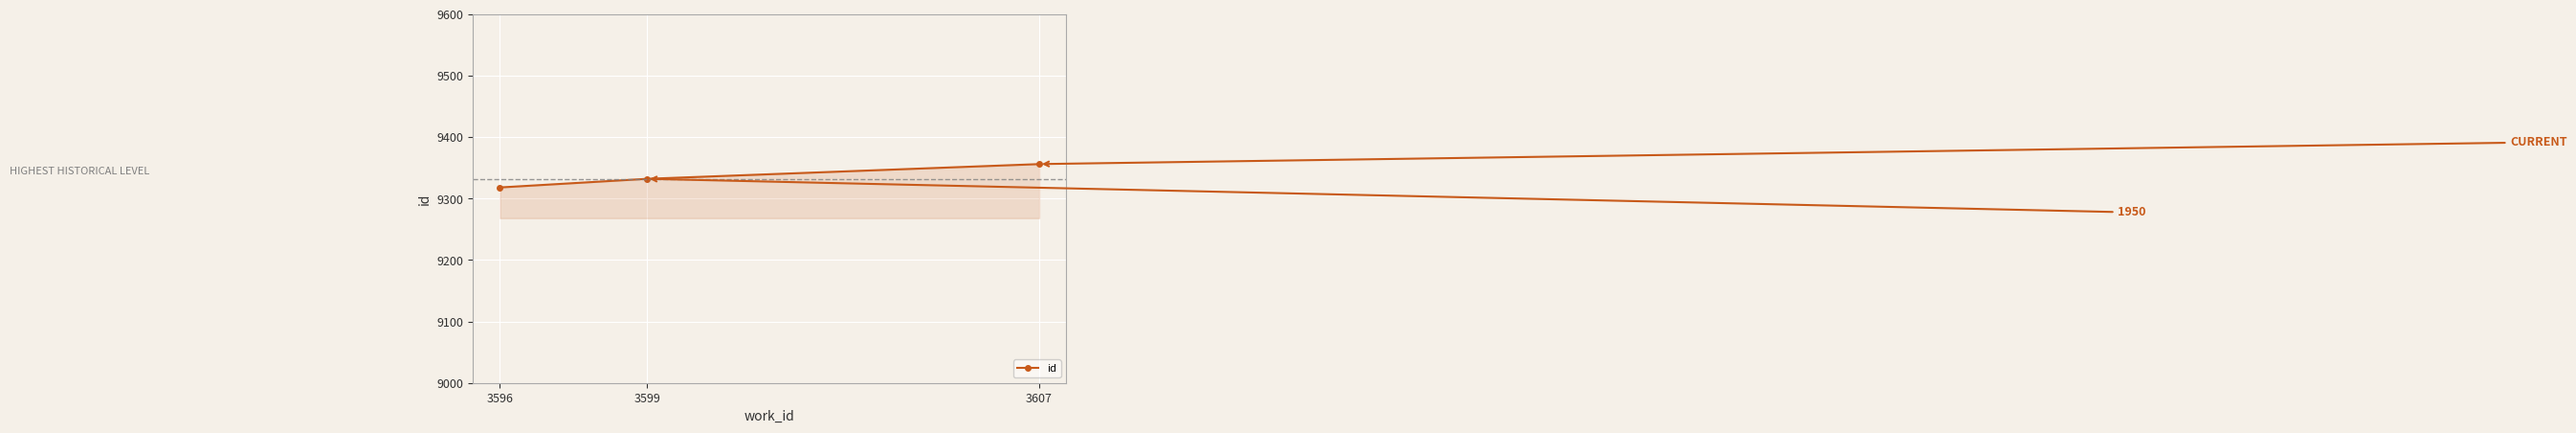

Where is the data nearest to the value 9337?

3599